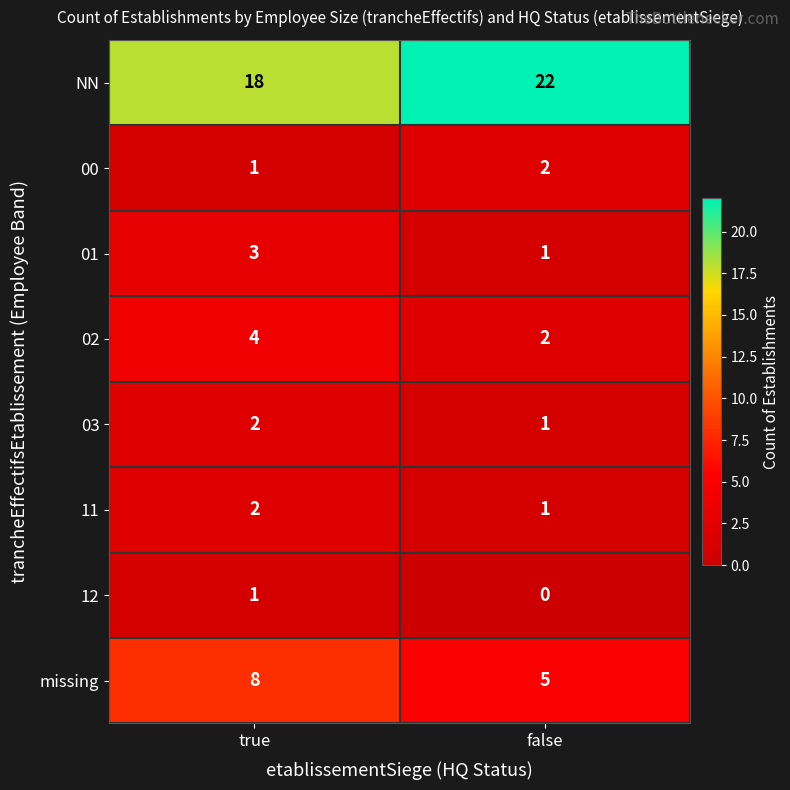

At which category is the sum across all series the highest?

true